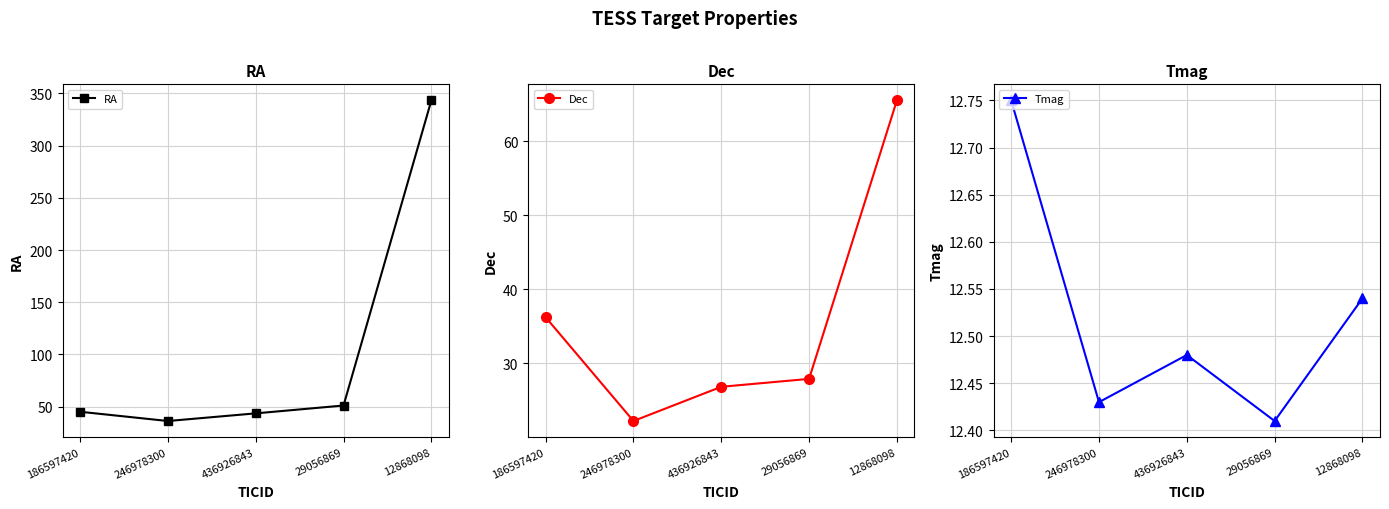

Reading left to right, extract all data points from this chart.

RA: 45.1	36.2	43.5	51.1	343.3
Dec: 36.2	22.2	26.9	27.9	65.5
Tmag: 12.8	12.4	12.5	12.4	12.5